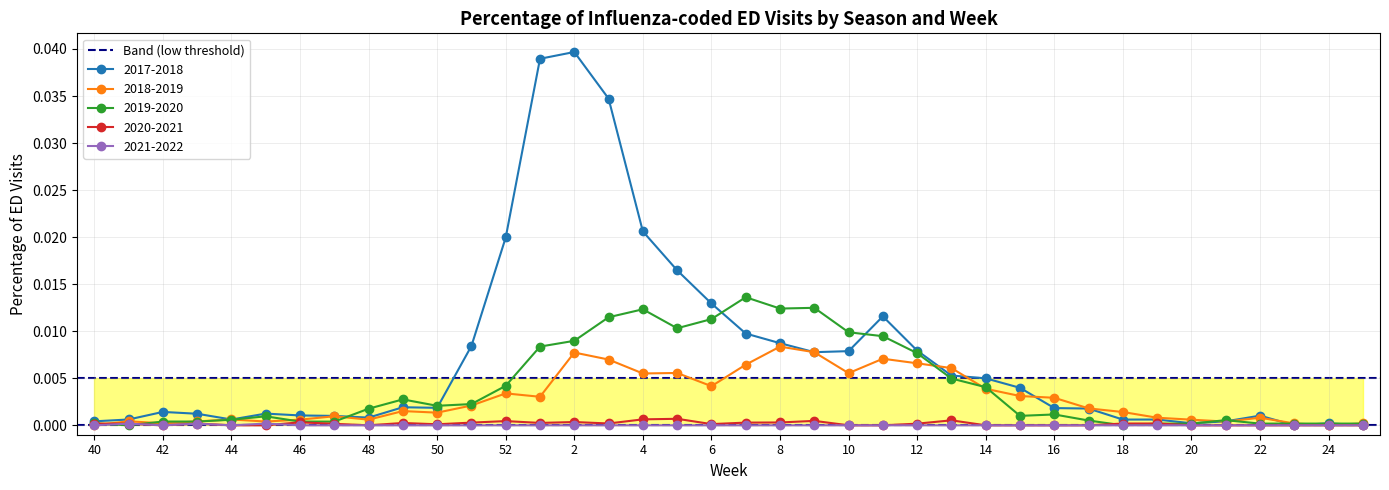

What are all the series names shown in the legend?

2017-2018, 2018-2019, 2019-2020, 2020-2021, 2021-2022